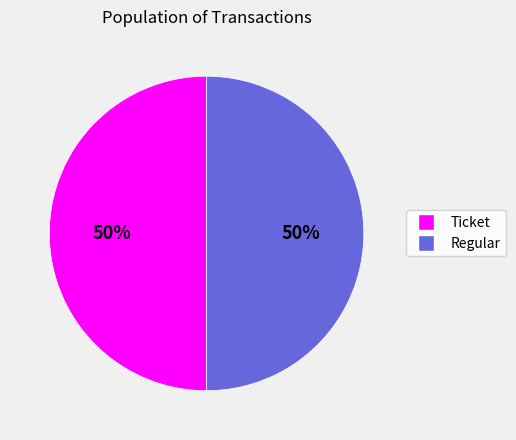

To the nearest percent, what is the difference between the largest and smallest slice percentages?

0%